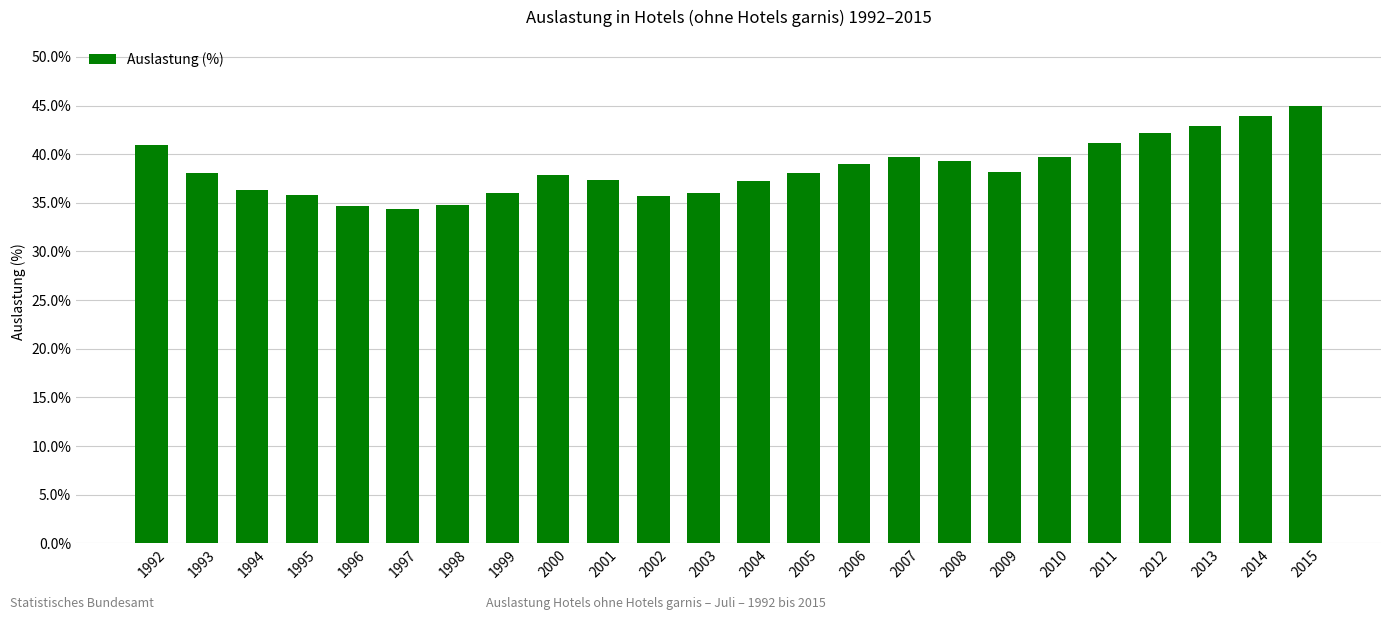

What is the value of the 8th bar from the left?

36.0